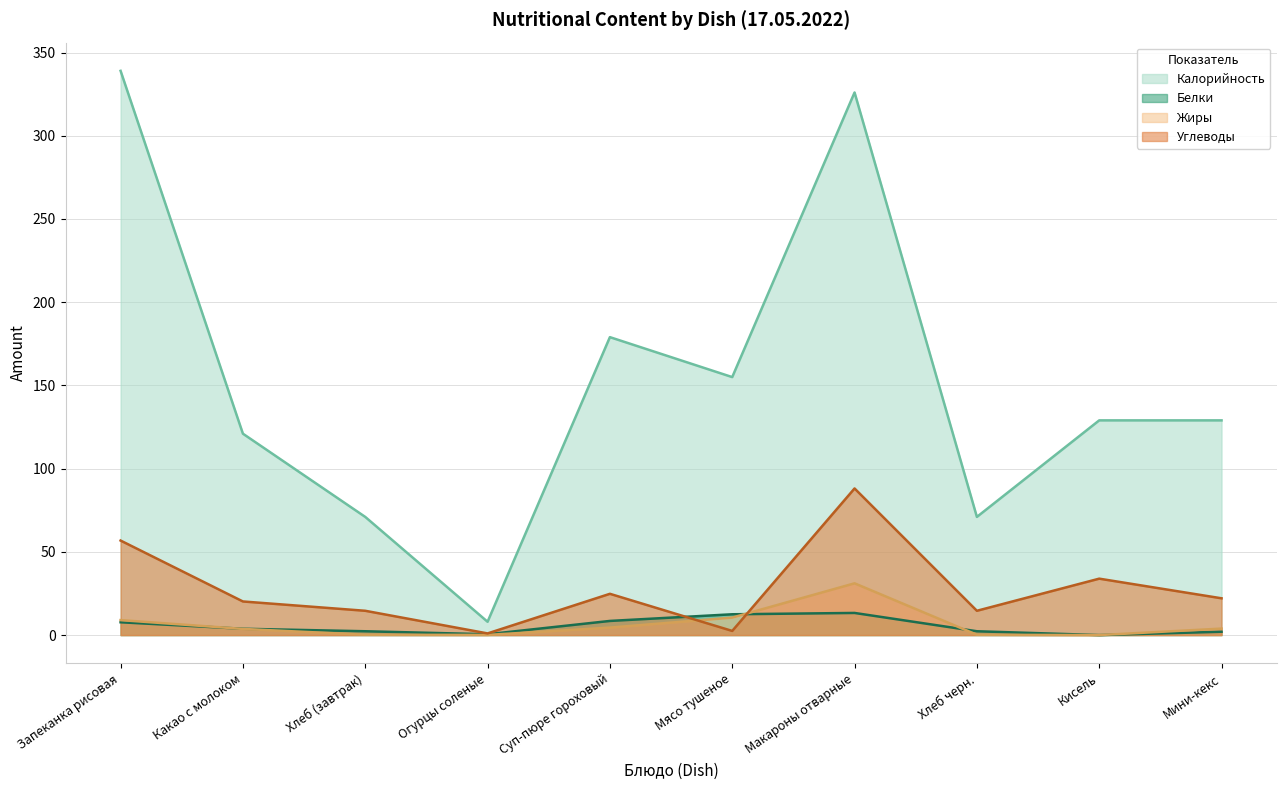

How many series are shown in this chart?

4